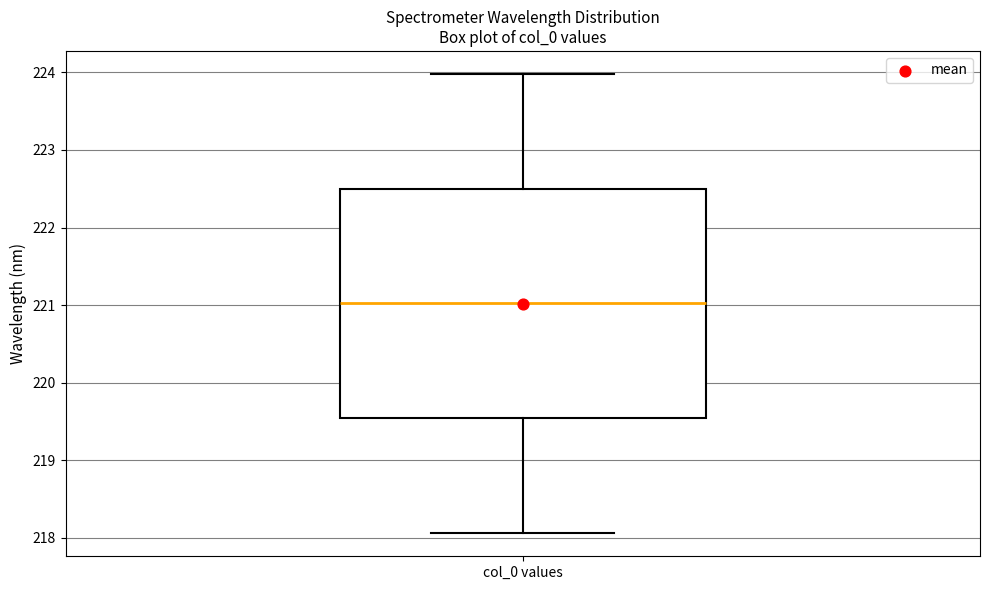

Where is the lower edge of the box for col_0 values on the y-axis? The values are not printed on the chart, so give them approximately, as read against the axis.

219.5